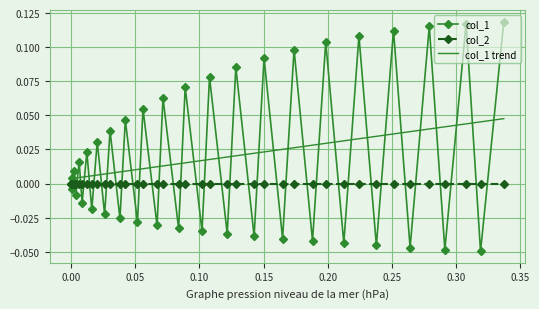

True or false: col_2 and col_1 trend cross at least once.

False